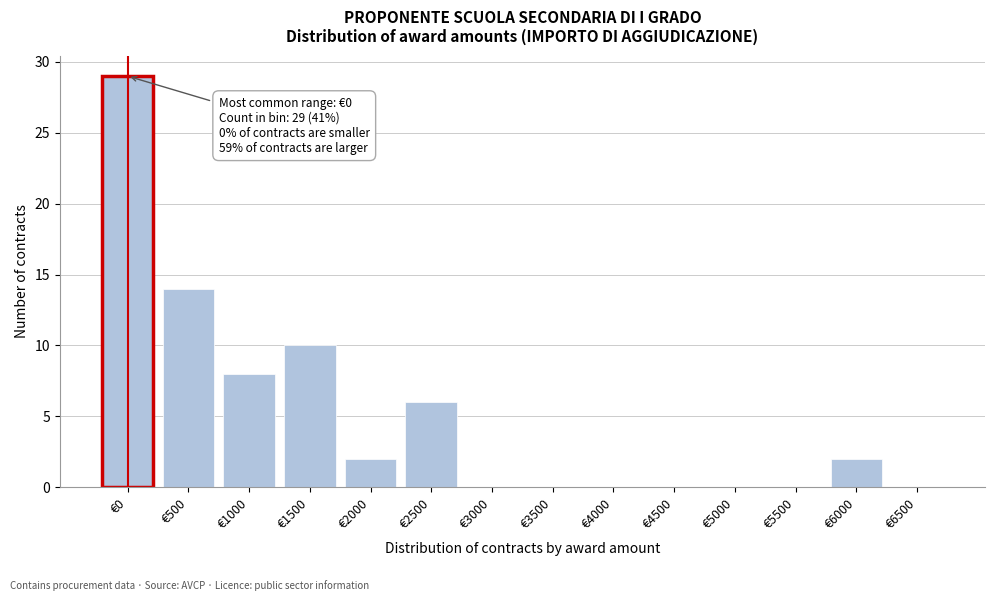

Reading right to left, what are all the values shown in this chart?

€6500=0	€6000=2	€5500=0	€5000=0	€4500=0	€4000=0	€3500=0	€3000=0	€2500=6	€2000=2	€1500=10	€1000=8	€500=14	€0=29